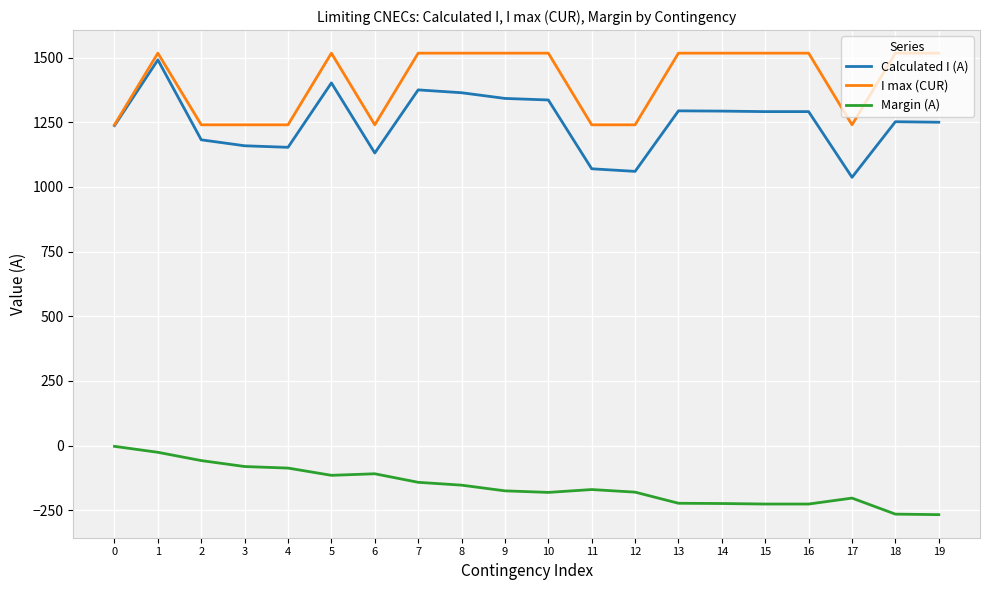

What is the average value of the I max (CUR) series?

1406